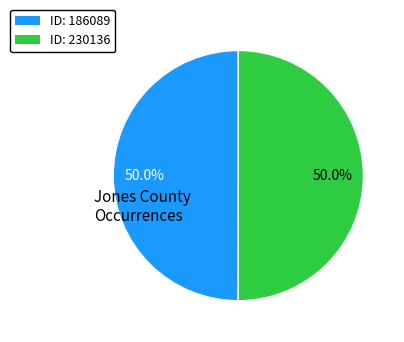

Rank the categories by value from lowest to highest.

186089, 230136